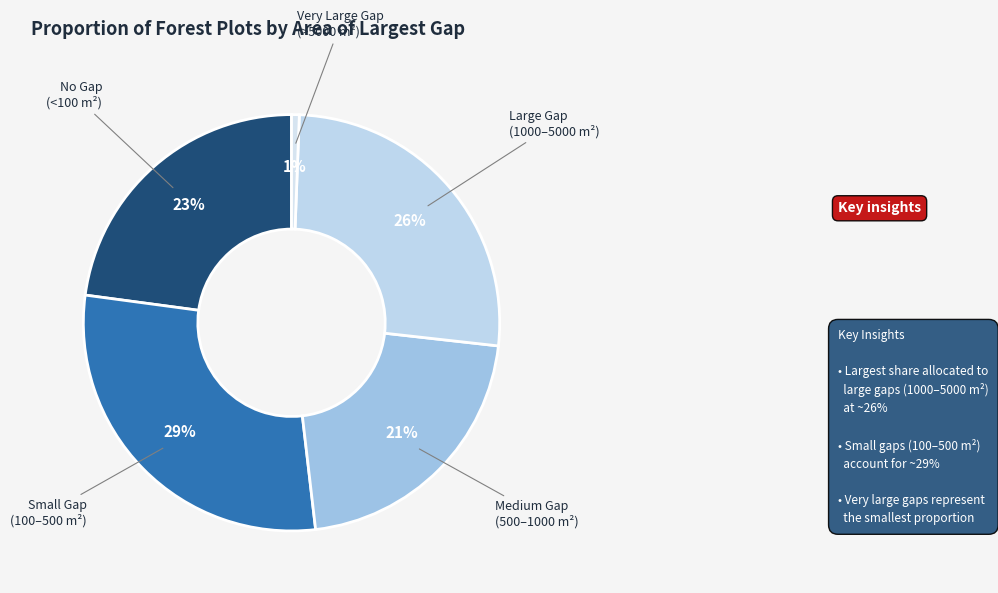

Which category has the biggest portion of the pie?

small gap 100-500 m2)